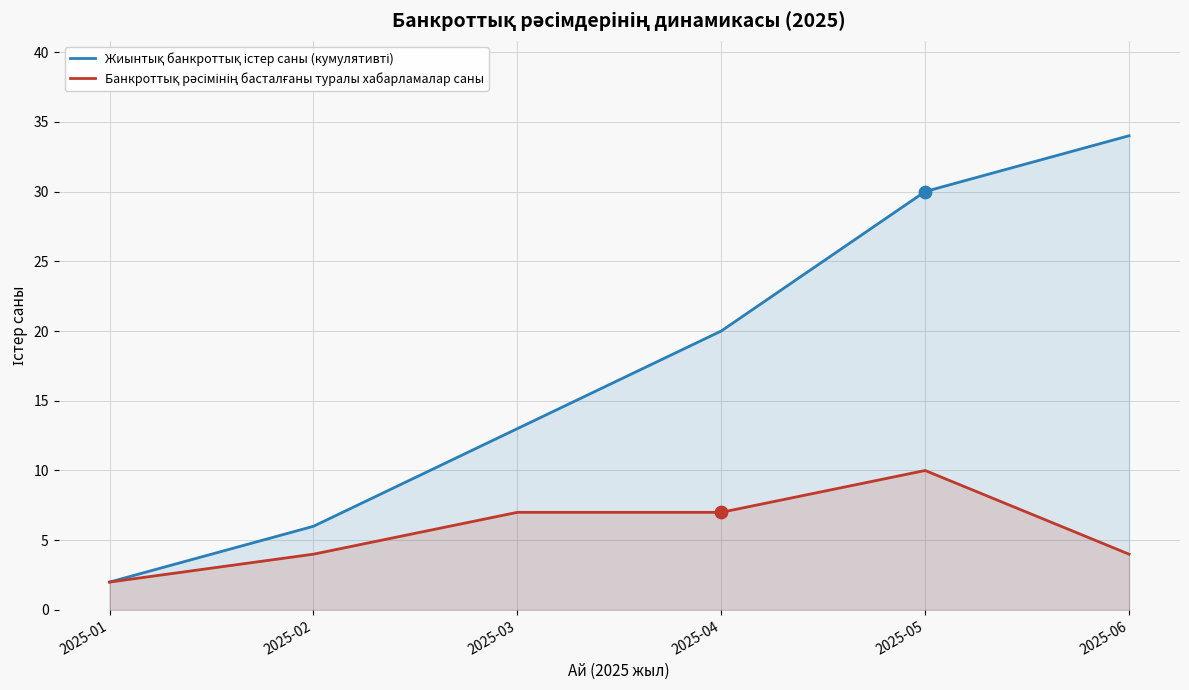

At how many categories does at least one series exceed 24?

2